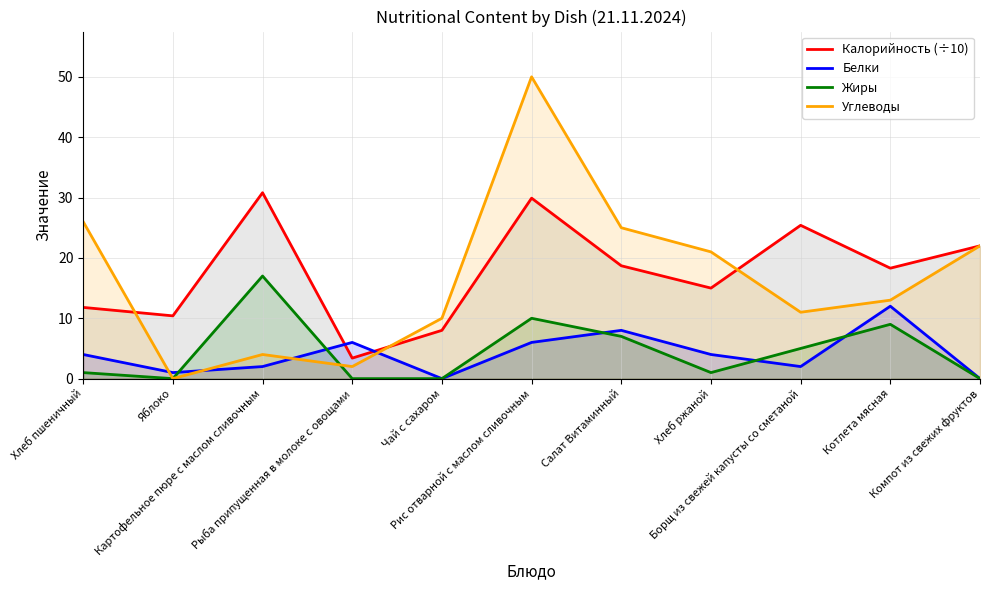

Reading right to left, what are all the values shown in this chart?

Калорийность (÷10): Компот из свежих фруктов=22.0	Котлета мясная=18.3	Борщ из свежей капусты со сметаной=25.4	Хлеб ржаной=15.0	Салат Витаминный=18.7	Рис отварной с маслом сливочным=29.9	Чай с сахаром=8.0	Рыба припущенная в молоке с овощами=3.4	Картофельное пюре с маслом сливочным=30.8	Яблоко=10.4	Хлеб пшеничный=11.8
Белки: Компот из свежих фруктов=0.0	Котлета мясная=12.0	Борщ из свежей капусты со сметаной=2.0	Хлеб ржаной=4.0	Салат Витаминный=8.0	Рис отварной с маслом сливочным=6.0	Чай с сахаром=0.0	Рыба припущенная в молоке с овощами=6.0	Картофельное пюре с маслом сливочным=2.0	Яблоко=1.0	Хлеб пшеничный=4.0
Жиры: Компот из свежих фруктов=0.0	Котлета мясная=9.0	Борщ из свежей капусты со сметаной=5.0	Хлеб ржаной=1.0	Салат Витаминный=7.0	Рис отварной с маслом сливочным=10.0	Чай с сахаром=0.0	Рыба припущенная в молоке с овощами=0.0	Картофельное пюре с маслом сливочным=17.0	Яблоко=0.0	Хлеб пшеничный=1.0
Углеводы: Компот из свежих фруктов=22.0	Котлета мясная=13.0	Борщ из свежей капусты со сметаной=11.0	Хлеб ржаной=21.0	Салат Витаминный=25.0	Рис отварной с маслом сливочным=50.0	Чай с сахаром=10.0	Рыба припущенная в молоке с овощами=2.0	Картофельное пюре с маслом сливочным=4.0	Яблоко=0.0	Хлеб пшеничный=26.0